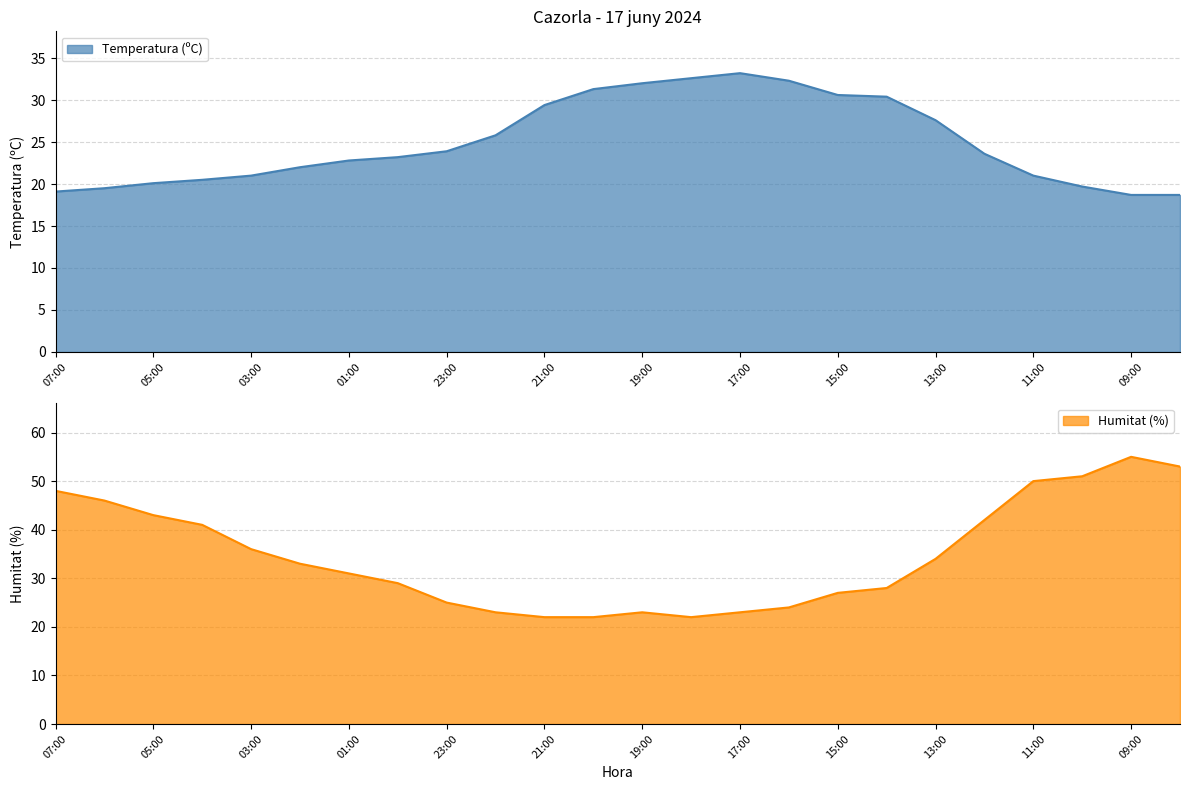

Which series has the largest total across all categories?

Humitat (%)